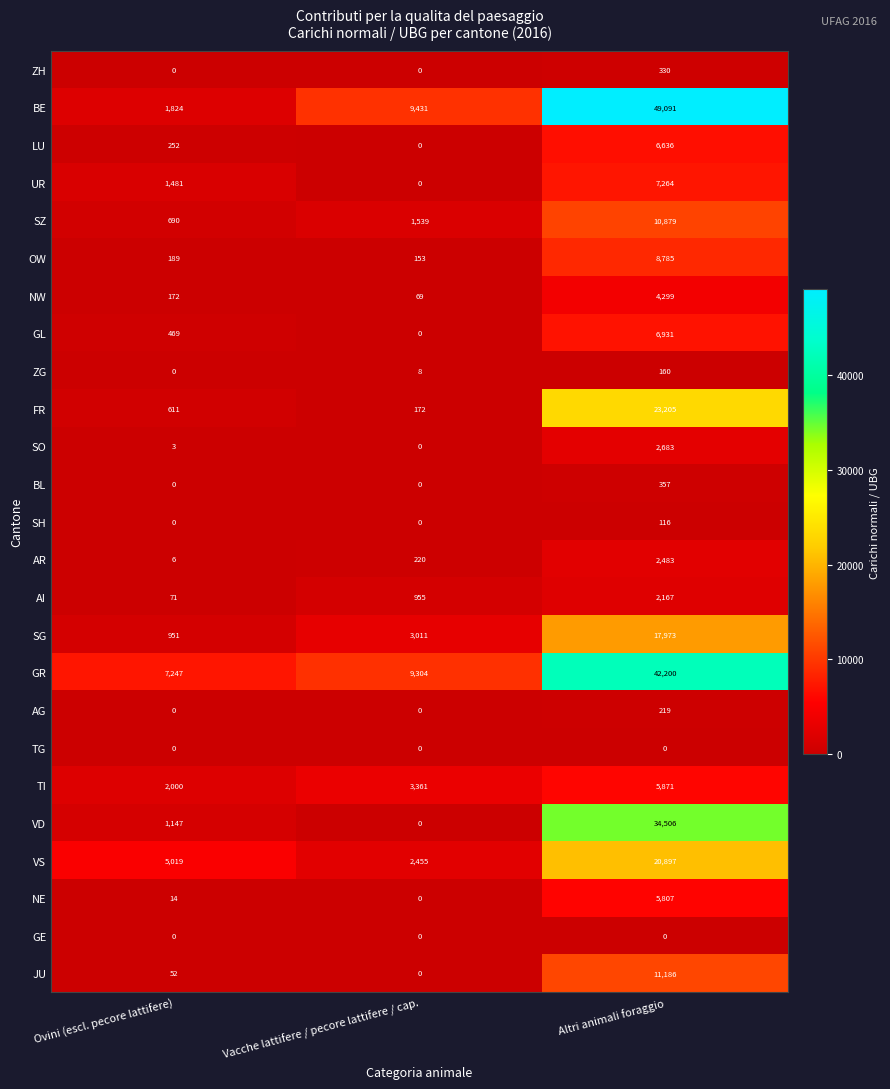

Read the NW value at Vacche lattifere / pecore lattifere / cap..

69